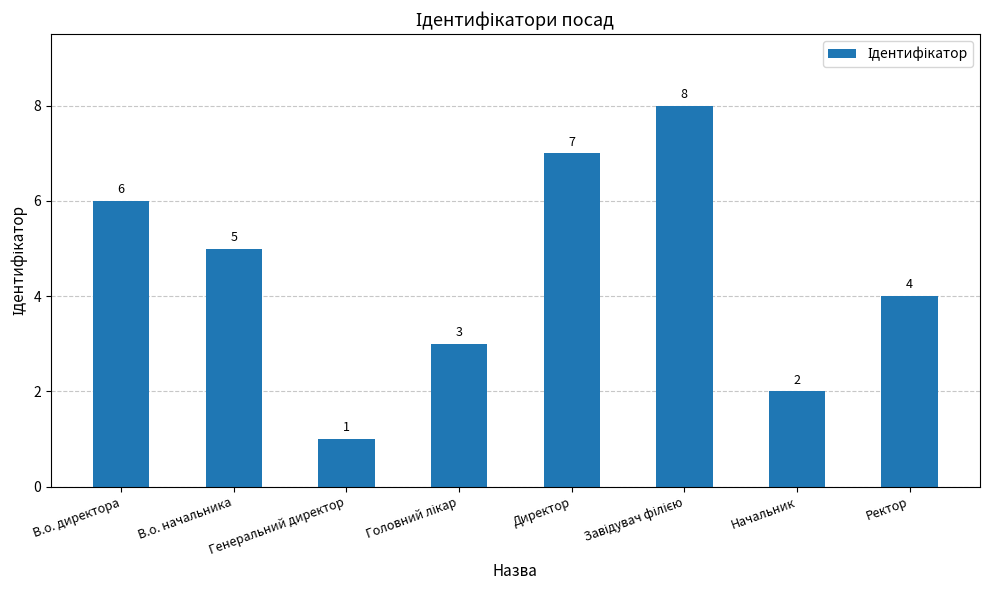

At which label is the value closest to 4?

Ректор